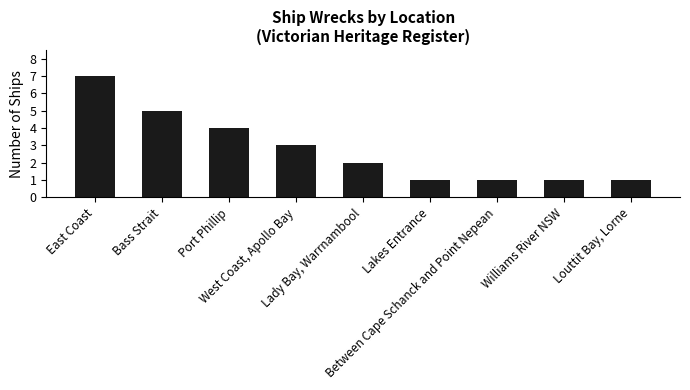

How many values are below 2?

4